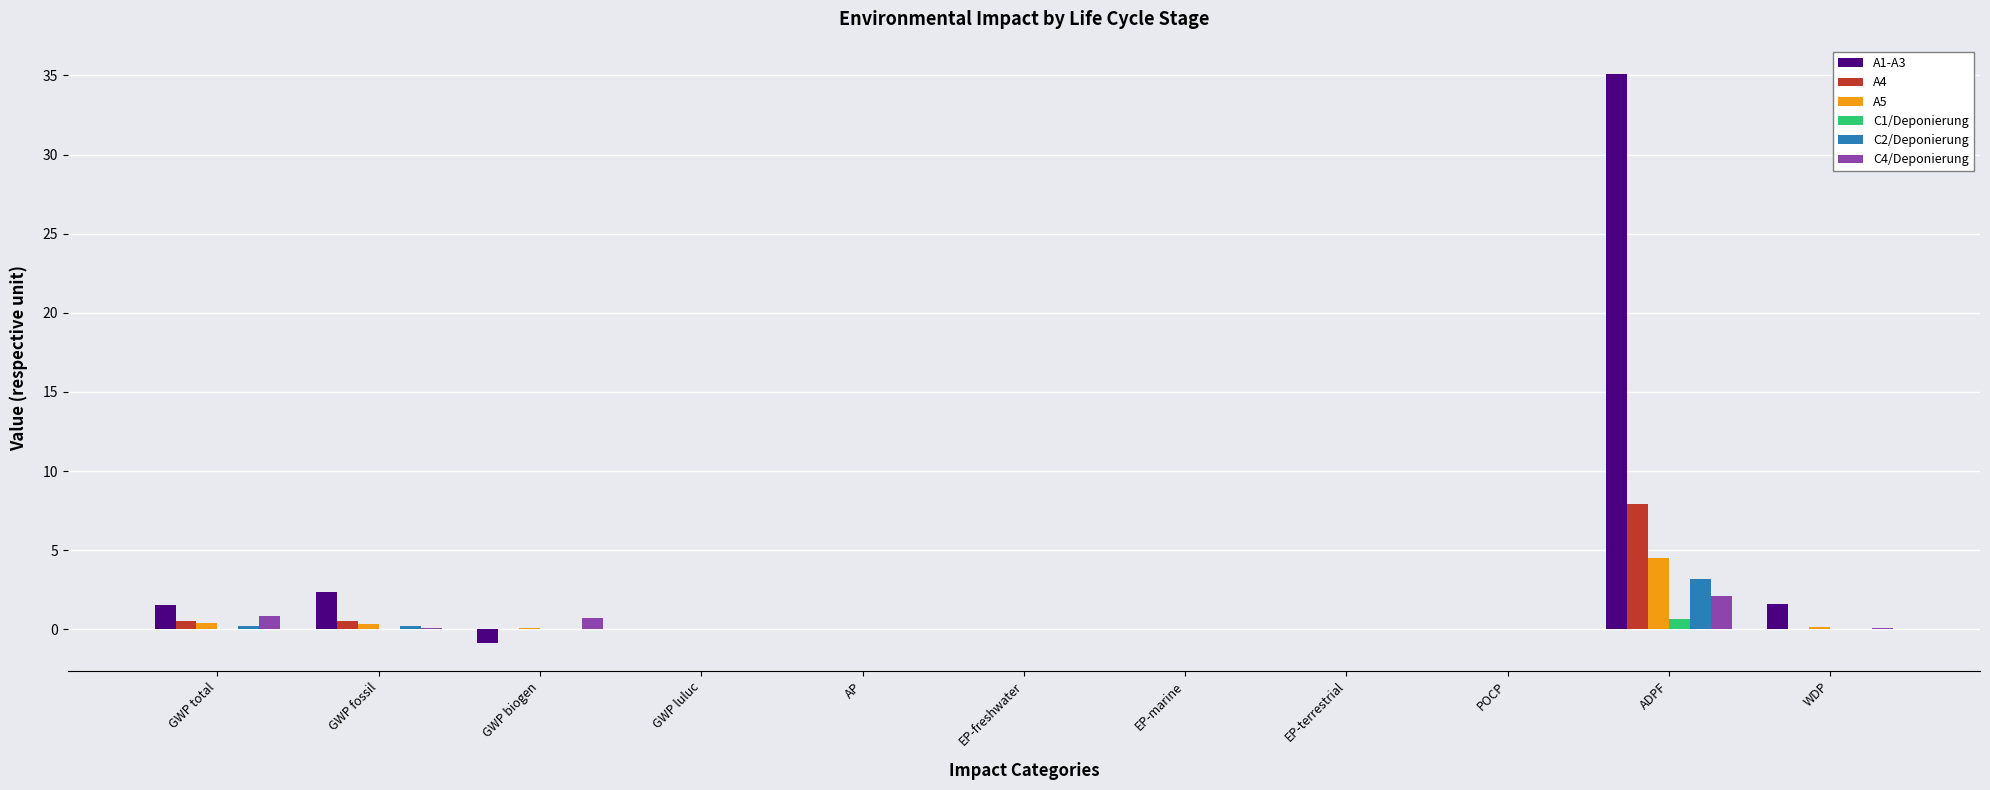

What is the maximum value shown in the chart?

35.1